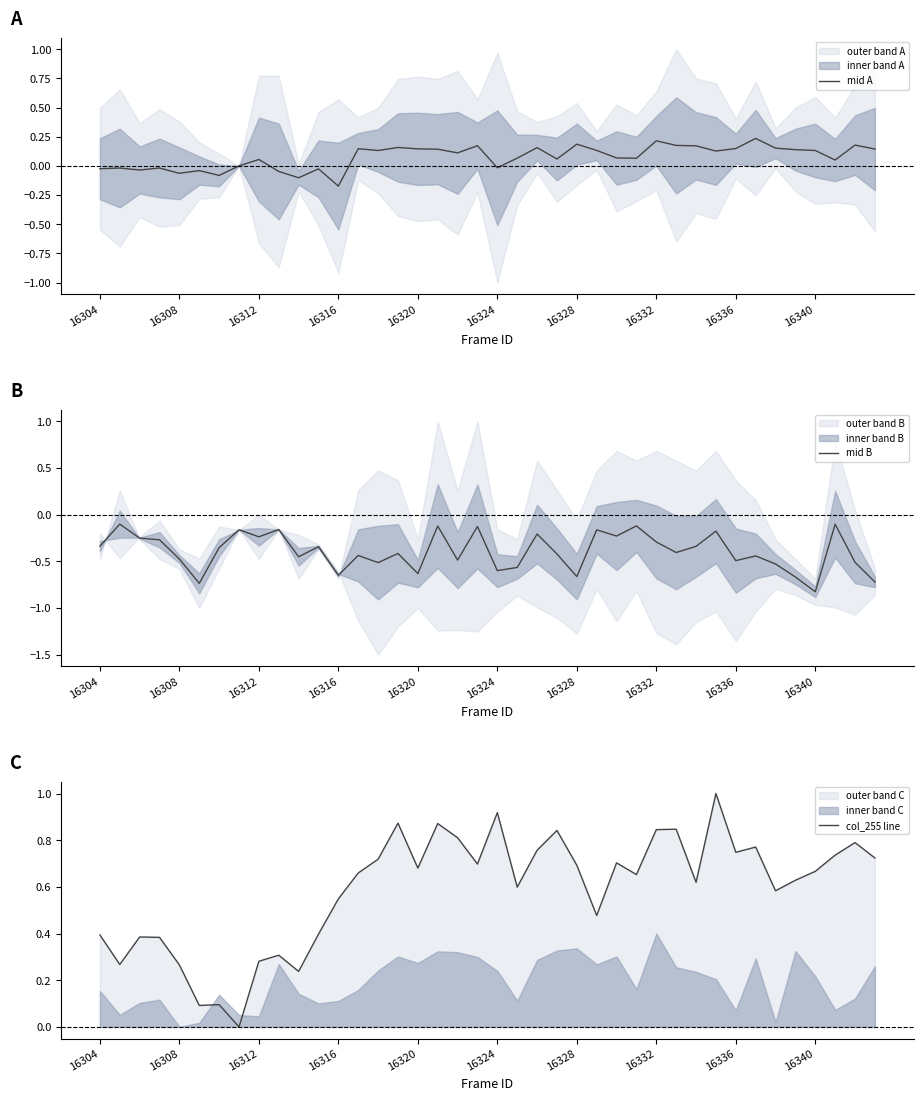

Does the chart have visible grid lines?

No